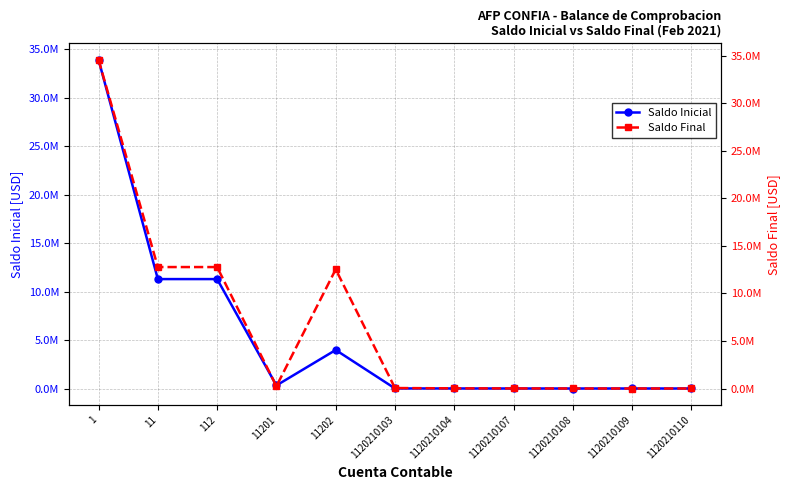

What is the sum of the Saldo Final values at 11 and 11202?

25303372.6